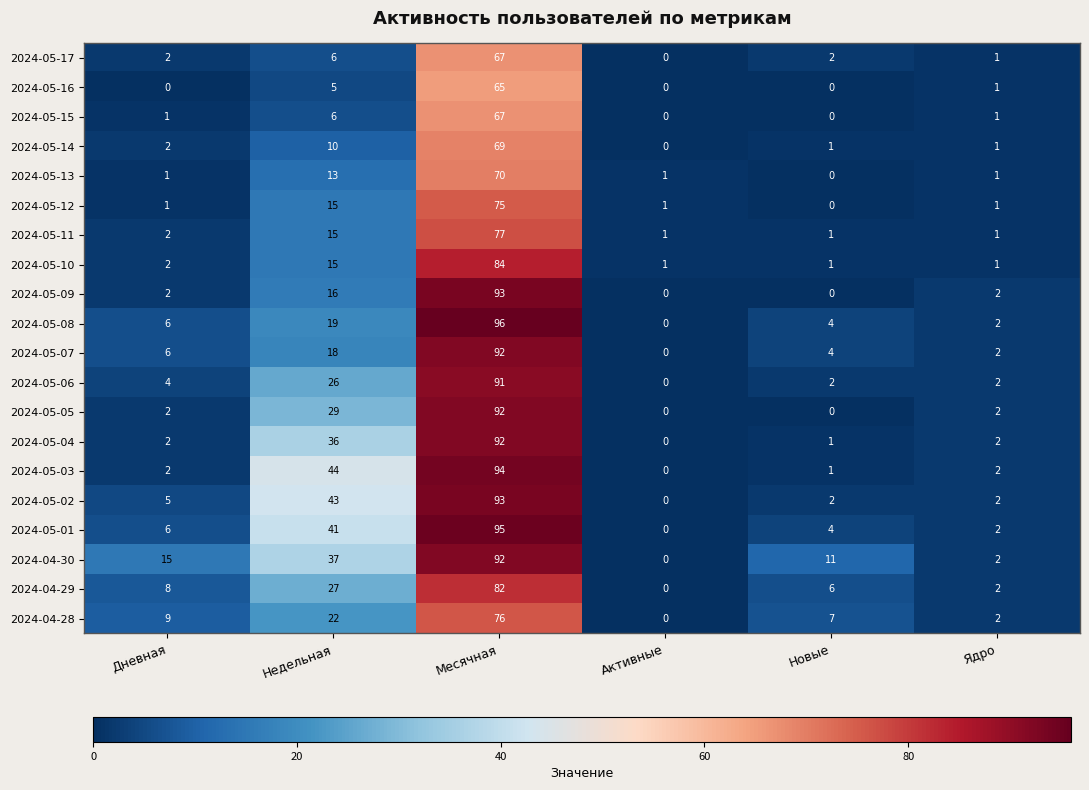

Which series has the largest total across all categories?

2024-04-30